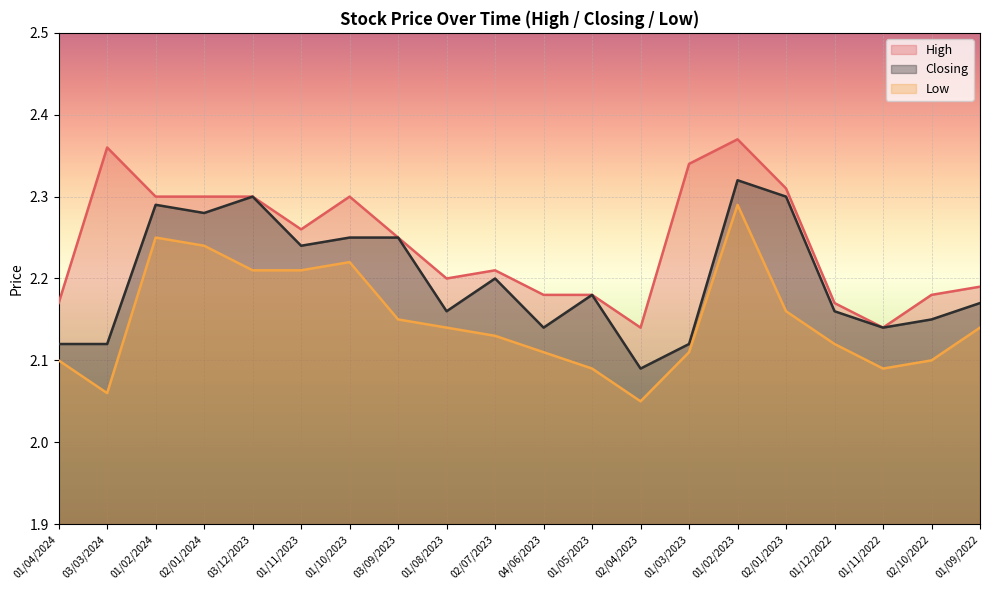

What is the total value across all series at 02/07/2023?

6.5